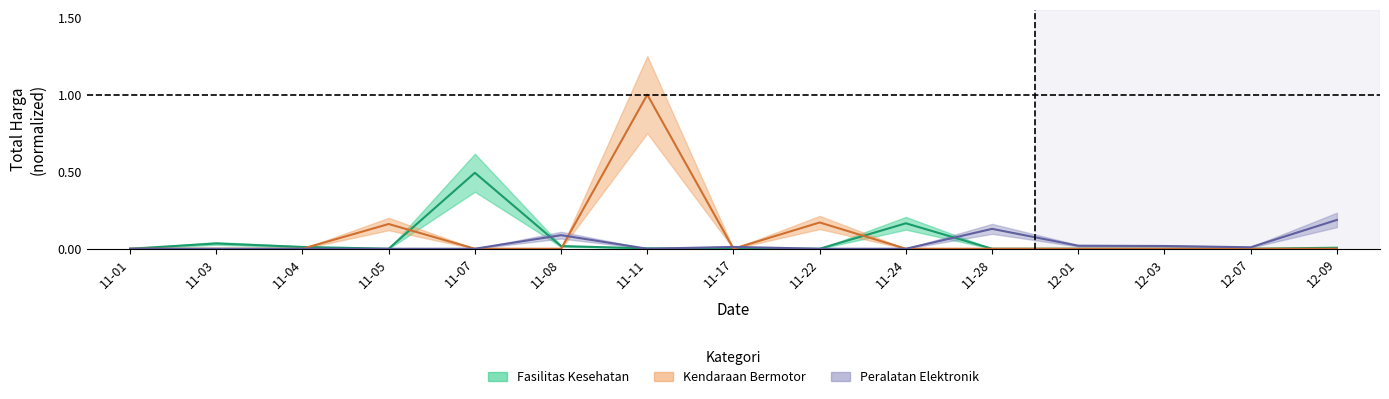

What is the label of the 10th point from the left?

11-24